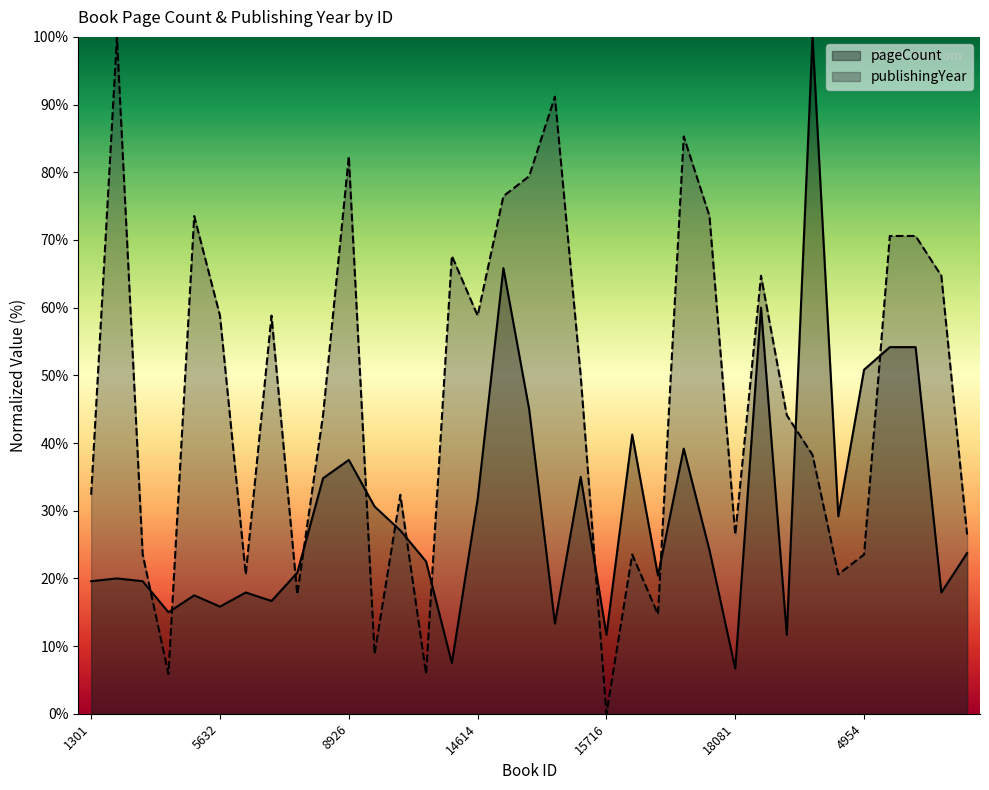

What is the difference between the second highest and second lowest values in the publishingYear series?

85.3